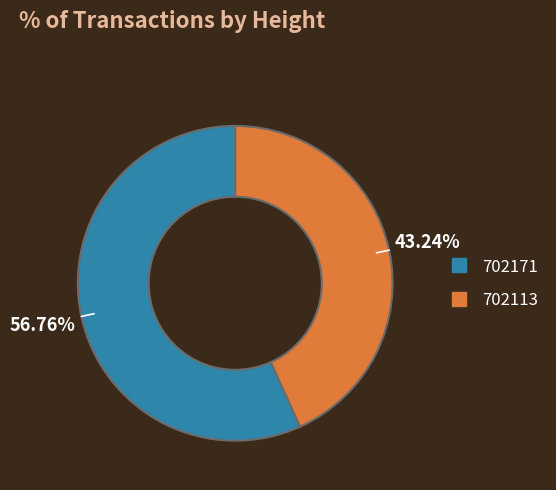

Rank the categories by value from highest to lowest.

702171, 702113